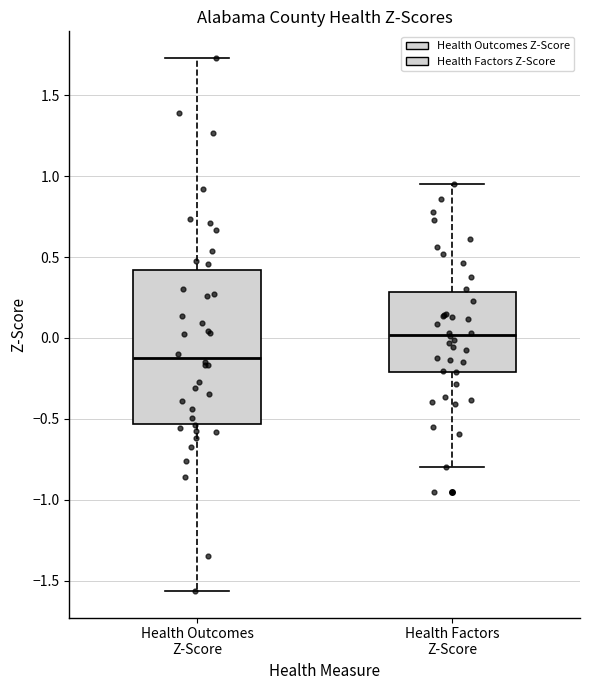

Reading left to right, read every box against the y-axis: the position of its median line, the range the box covers, and the ends of its whiskers. The values are not printed on the chart, so give them approximately, as read against the axis.

Health Outcomes Z-Score: median -0.10, box -0.55 to 0.40, whiskers -1.55 to 1.75
Health Factors Z-Score: median 0.00, box -0.20 to 0.30, whiskers -0.80 to 0.95